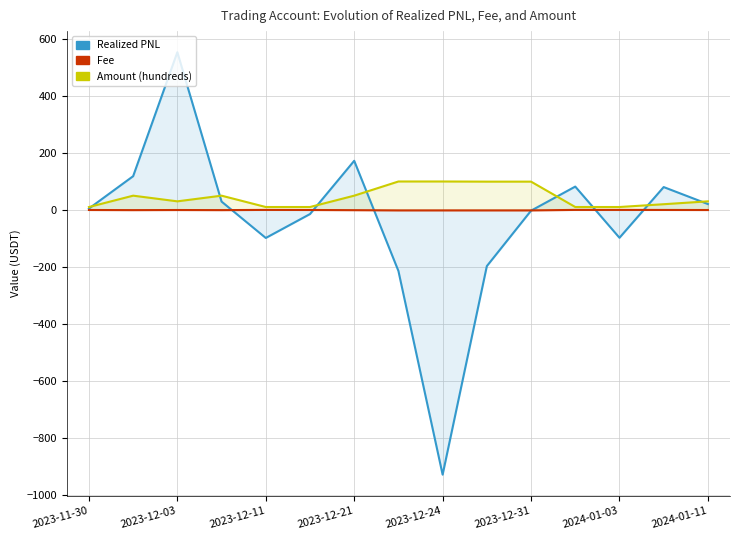

Read the Fee value at 2023-12-21.

-1.1